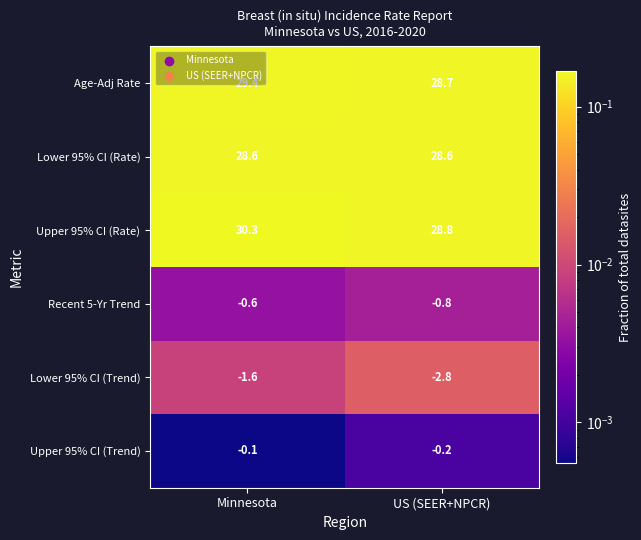

What is the difference between the highest and lowest values at Minnesota?

31.9